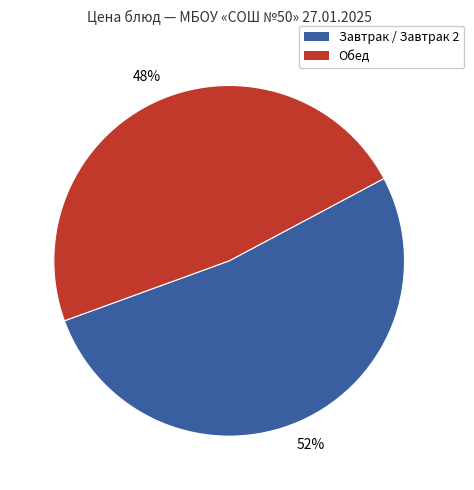

To the nearest percent, what is the average slice percentage?

50%